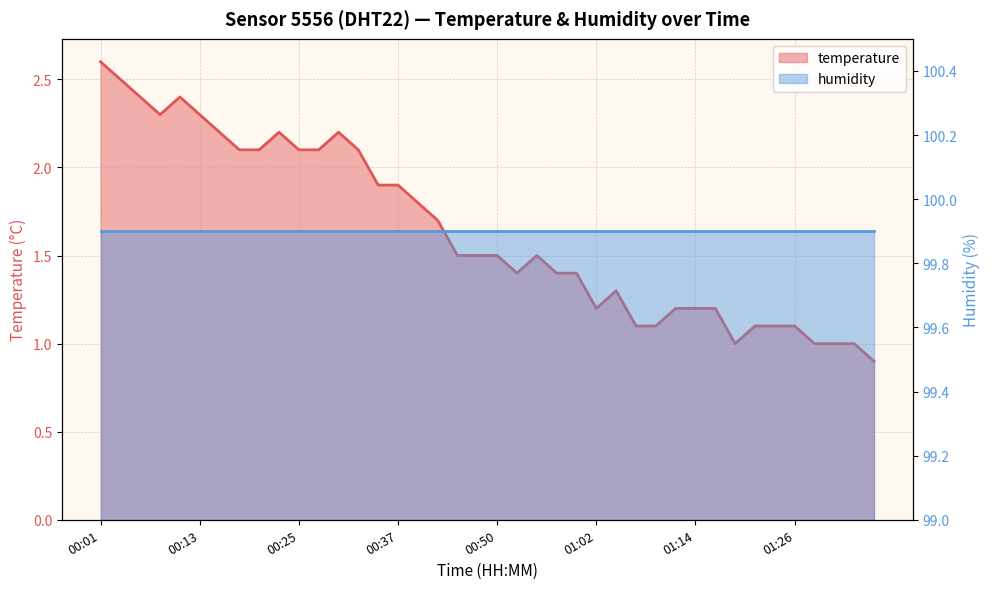

Reading left to right, what are all the values shown in this chart?

2.6	2.5	2.4	2.3	2.4	2.3	2.2	2.1	2.1	2.2	2.1	2.1	2.2	2.1	1.9	1.9	1.8	1.7	1.5	1.5	1.5	1.4	1.5	1.4	1.4	1.2	1.3	1.1	1.1	1.2	1.2	1.2	1.0	1.1	1.1	1.1	1.0	1.0	1.0	0.9